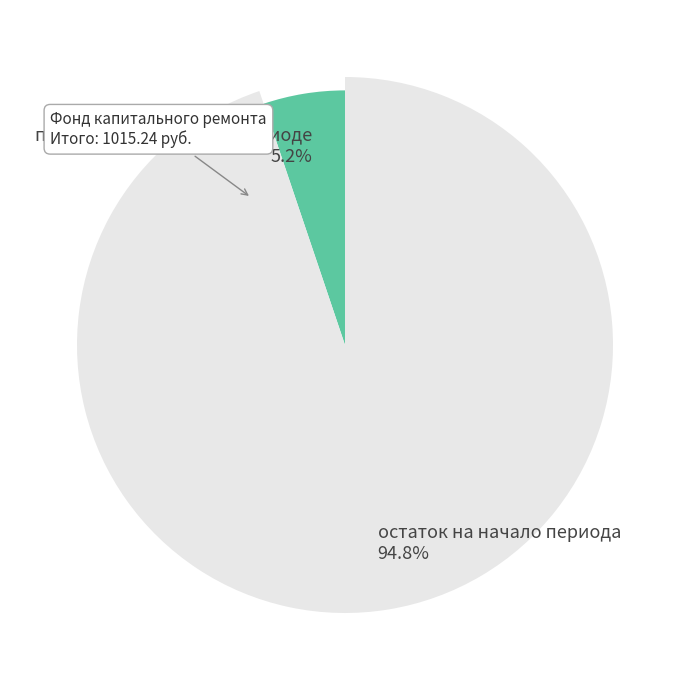

Is there a majority slice in this chart?

Yes